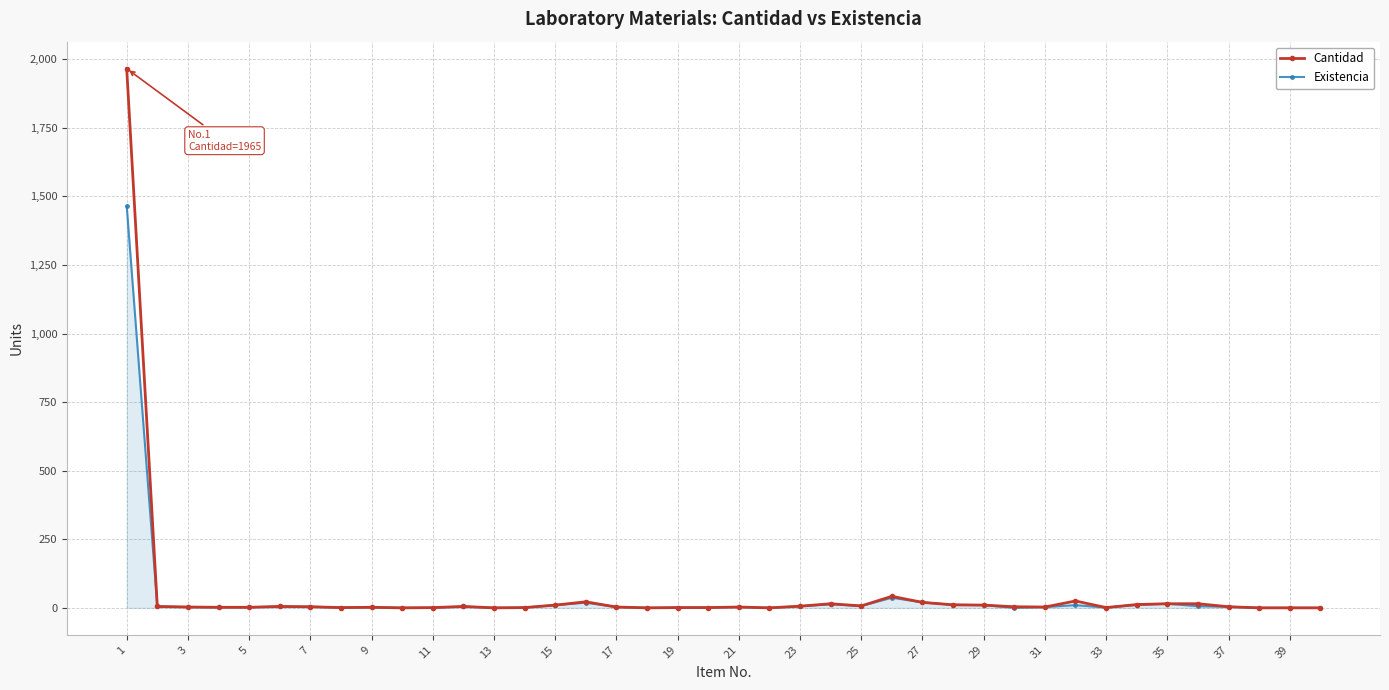

List the series in order of their peak value, highest first.

Cantidad, Existencia